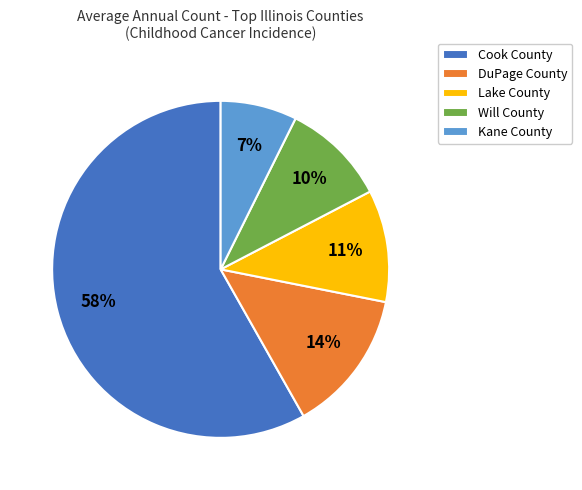

To the nearest percent, what is the average slice percentage?

20%